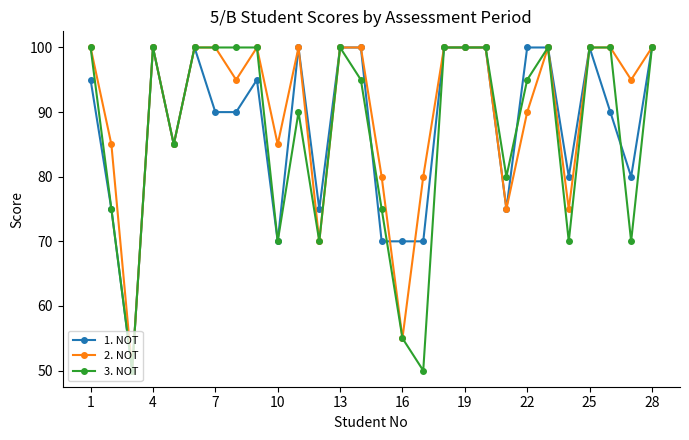

What is the minimum value shown in the chart?

50